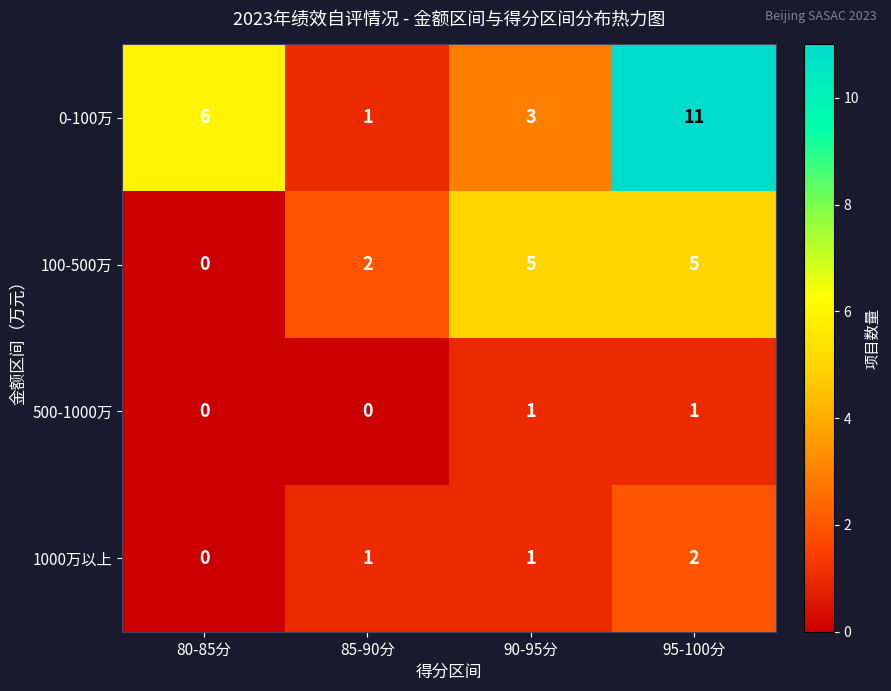

Which series has the widest spread of values?

0-100万